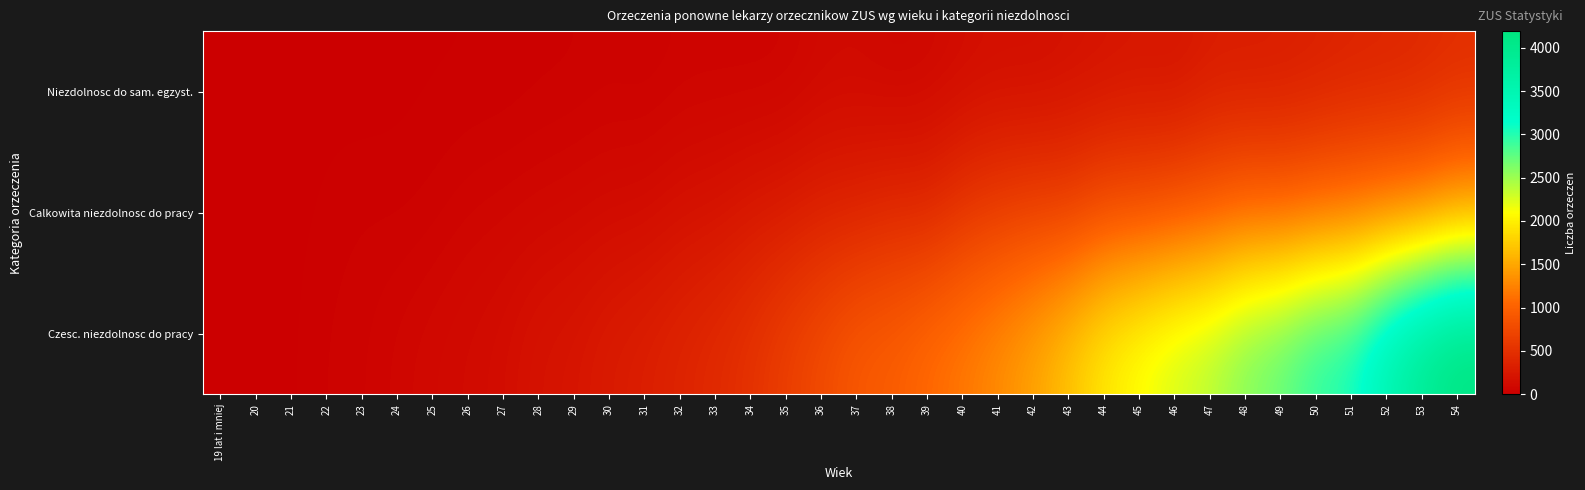

Reading left to right, extract all data points from this chart.

Niezdolnosc do sam. egzyst.: 19 lat i mniej=1	20=0	21=4	22=10	23=4	24=10	25=14	26=15	27=16	28=26	29=28	30=41	31=31	32=50	33=52	34=48	35=54	36=96	37=107	38=75	39=89	40=130	41=158	42=151	43=181	44=202	45=231	46=210	47=289	48=288	49=298	50=328	51=361	52=375	53=406	54=462
Calkowita niezdolnosc do pracy: 19 lat i mniej=2	20=3	21=9	22=20	23=33	24=26	25=37	26=64	27=75	28=88	29=103	30=123	31=130	32=178	33=195	34=254	35=286	36=344	37=358	38=424	39=411	40=553	41=623	42=671	43=667	44=802	45=812	46=879	47=943	48=1042	49=1018	50=1093	51=1140	52=1209	53=1252	54=1425
Czesc. niezdolnosc do pracy: 19 lat i mniej=2	20=5	21=11	22=35	23=45	24=73	25=98	26=120	27=143	28=203	29=223	30=284	31=320	32=379	33=439	34=520	35=655	36=776	37=921	38=962	39=1080	40=1183	41=1319	42=1480	43=1706	44=1967	45=2131	46=2282	47=2399	48=2620	49=2747	50=2985	51=3069	52=3546	53=3934	54=4192